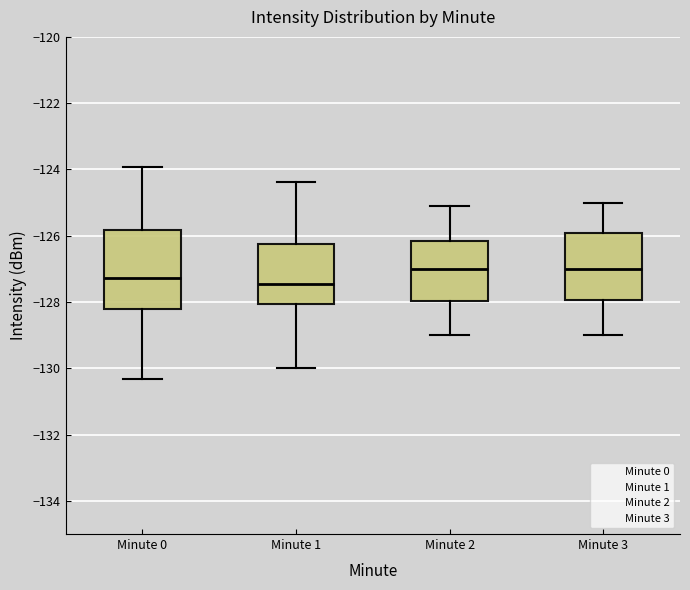

Reading left to right, read every box against the y-axis: the position of its median line, the range the box covers, and the ends of its whiskers. The values are not printed on the chart, so give them approximately, as read against the axis.

Minute 0: median -127.2, box -128.2 to -125.8, whiskers -130.4 to -124.0
Minute 1: median -127.4, box -128.0 to -126.2, whiskers -130.0 to -124.4
Minute 2: median -127.0, box -128.0 to -126.2, whiskers -129.0 to -125.2
Minute 3: median -127.0, box -128.0 to -126.0, whiskers -129.0 to -125.0